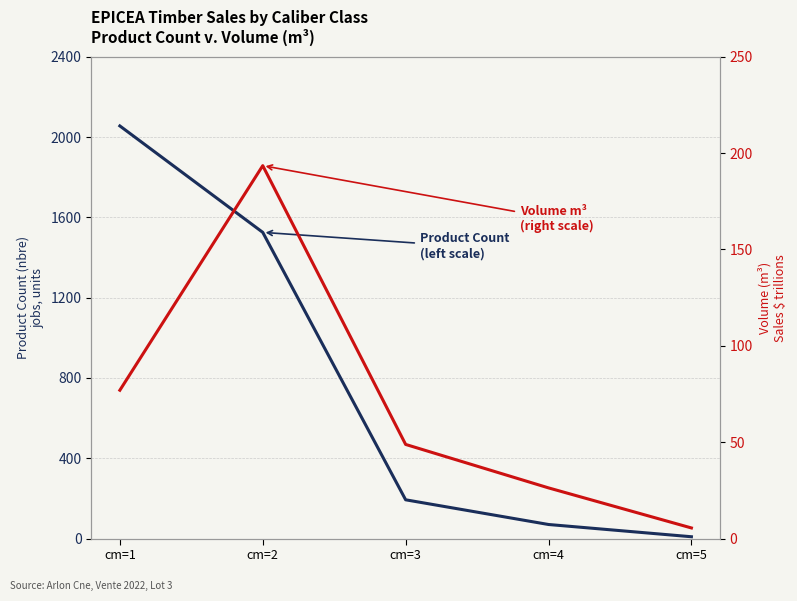

Where does the Product Count (left scale) series first go above 193?

cm=1